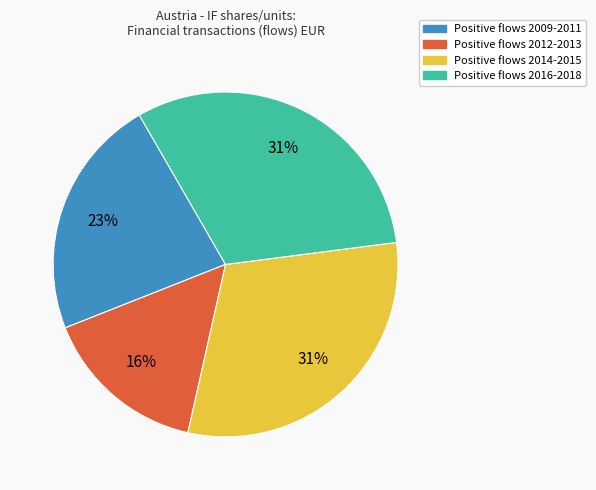

To the nearest percent, what is the average slice percentage?

25%